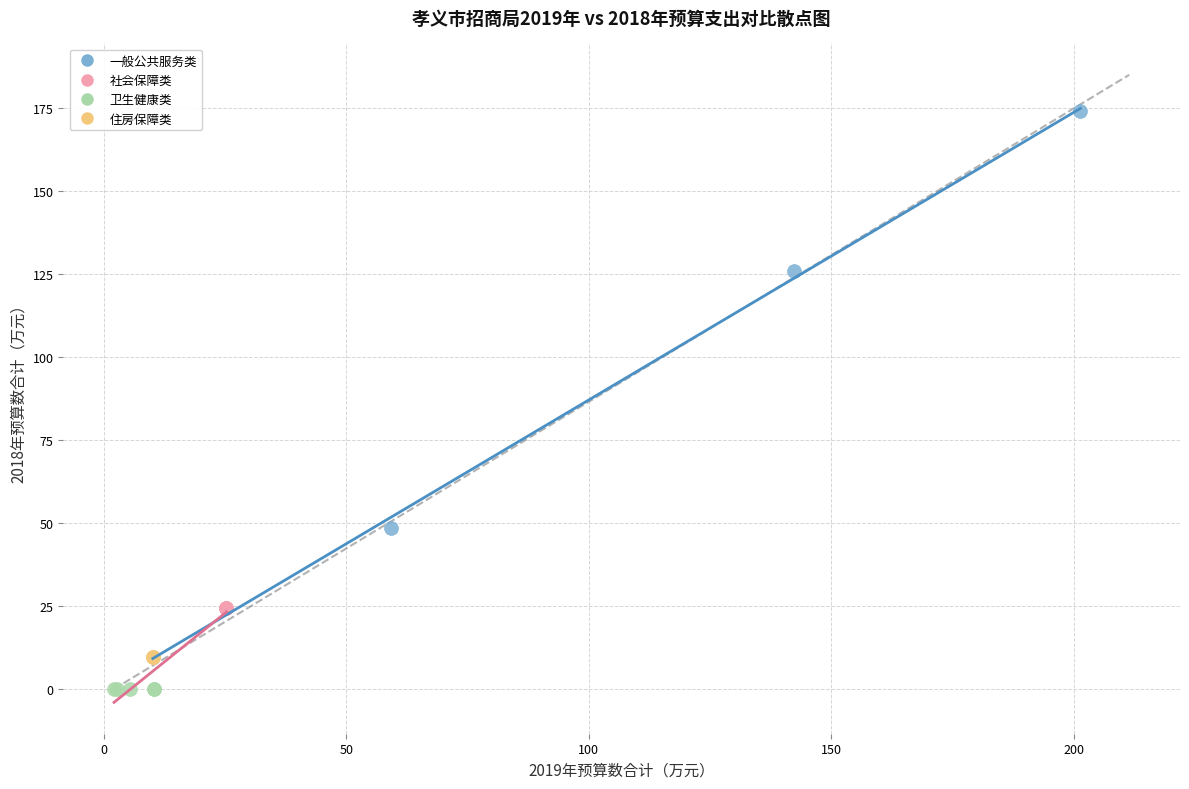

Which series reaches the maximum Y coordinate?

一般公共服务类